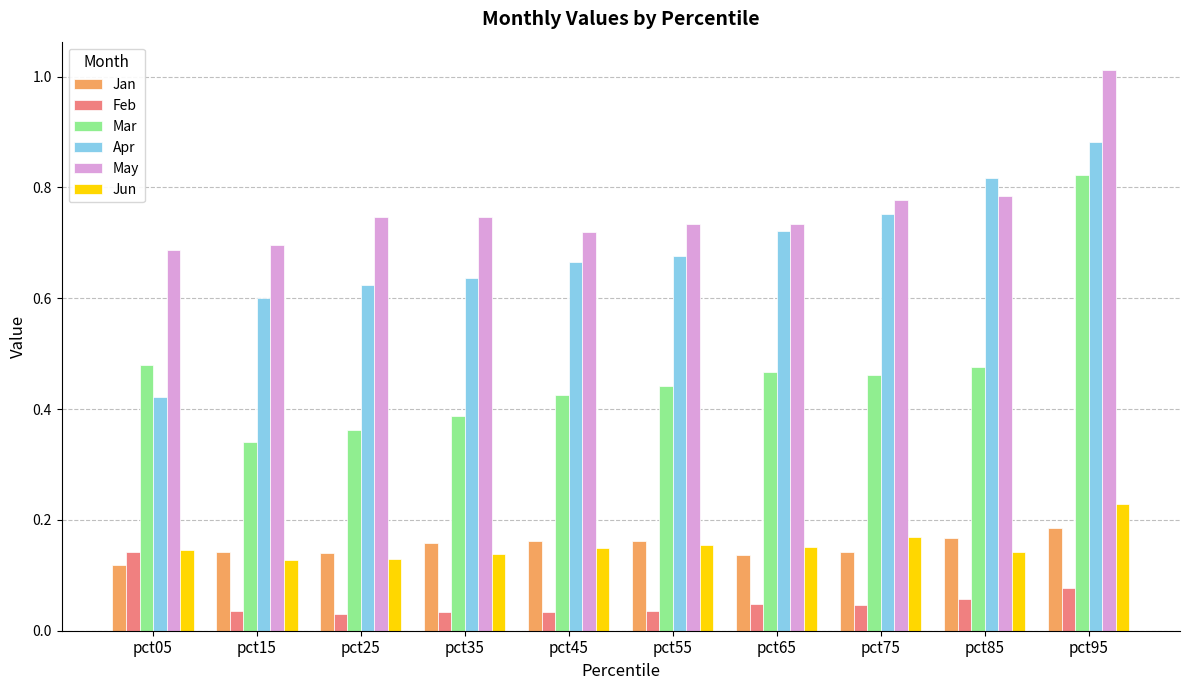

How many categories are shown in the chart?

10